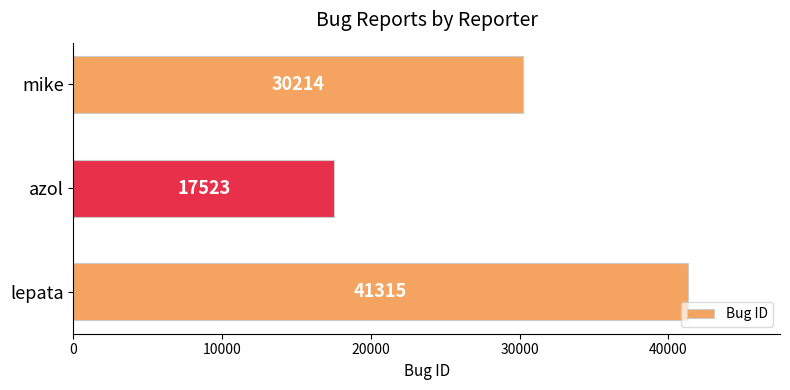

What is the change in value from lepata to azol?

-23792